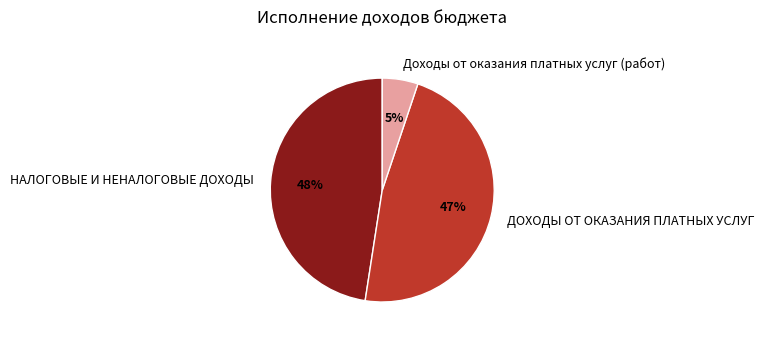

The ДОХОДЫ ОТ ОКАЗАНИЯ ПЛАТНЫХ УСЛУГ slice represents 57% of the pie. True or false?

False